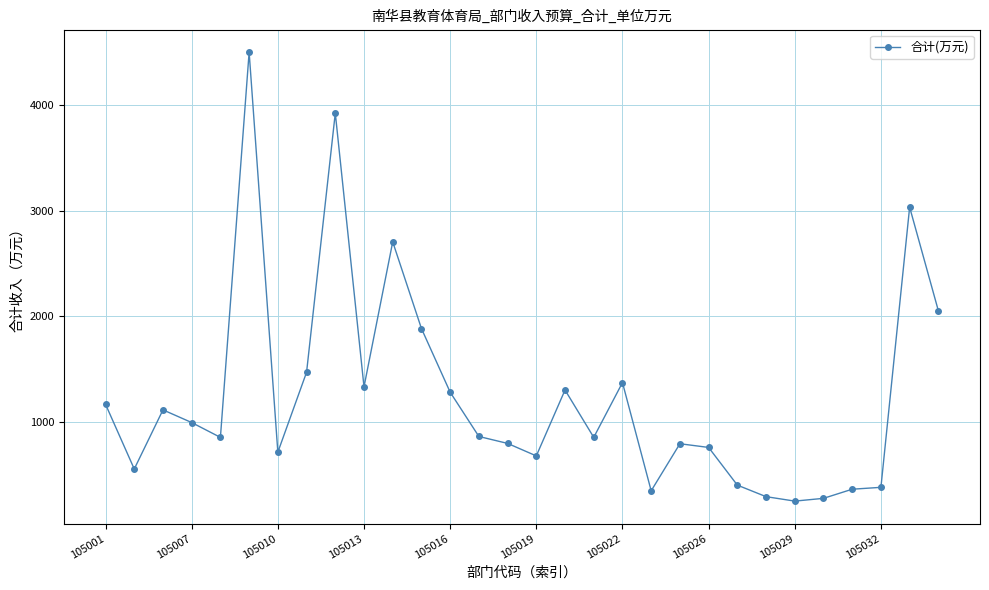

What is the sum of all values?

37375.0